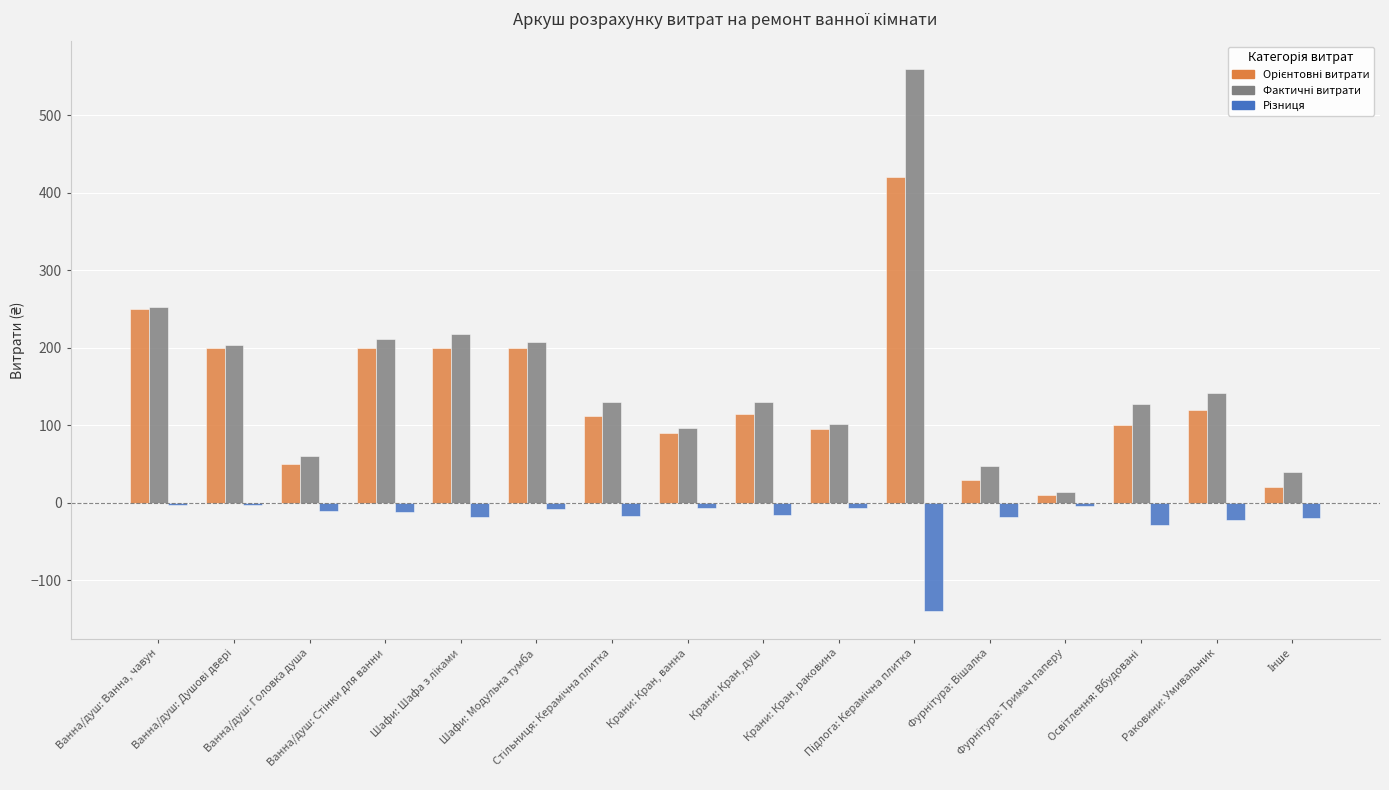

What is the smallest value displayed?

-140.0